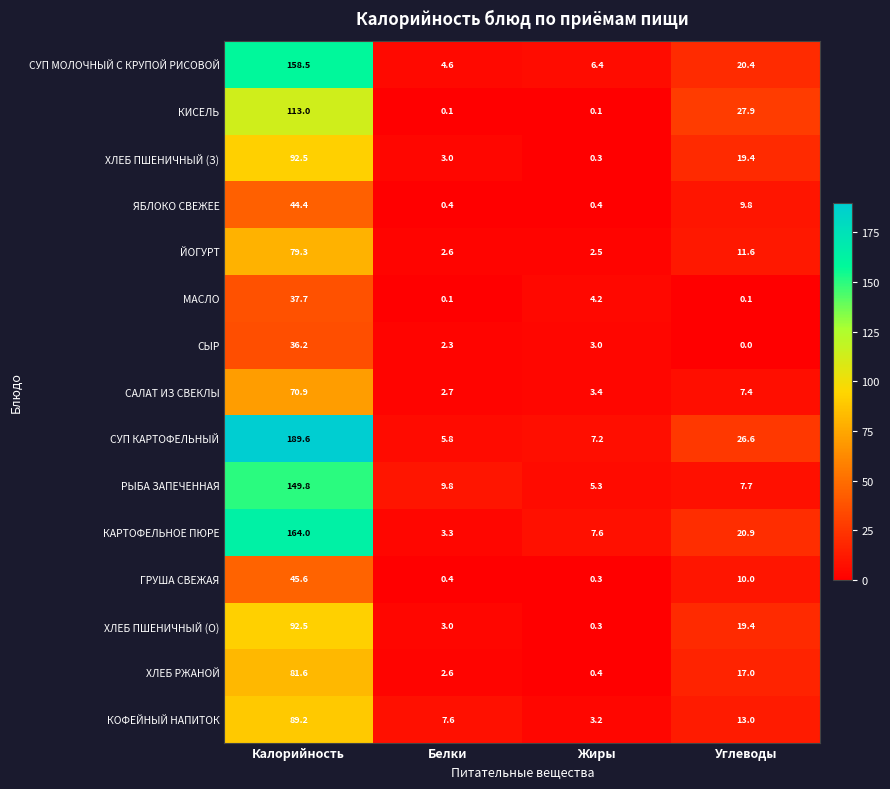

What is the difference between the maximum and minimum values in the САЛАТ ИЗ СВЕКЛЫ series?

68.2